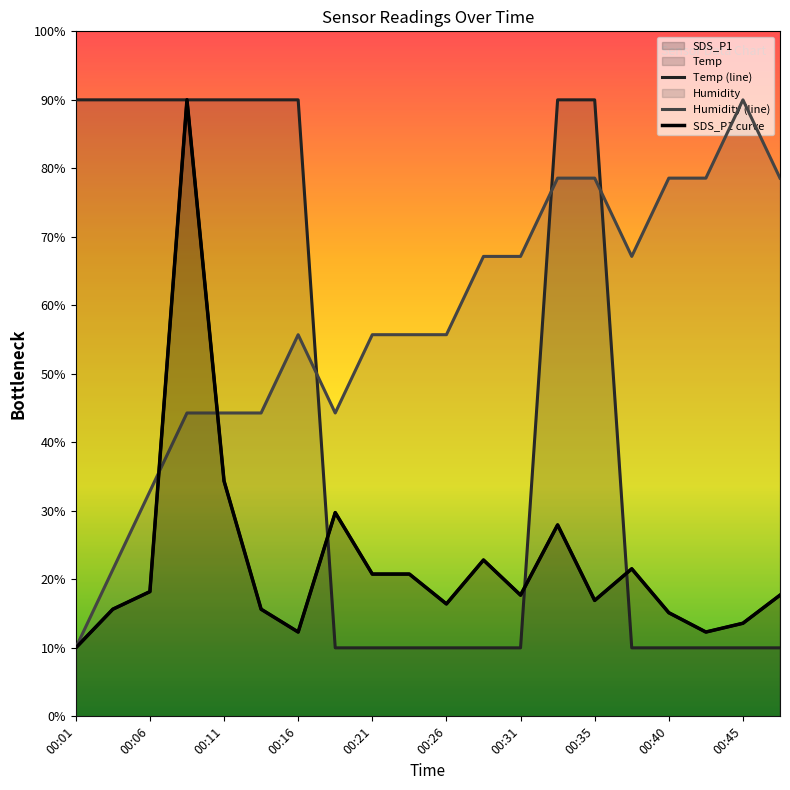

At how many categories does at least one series exceed 49?

19